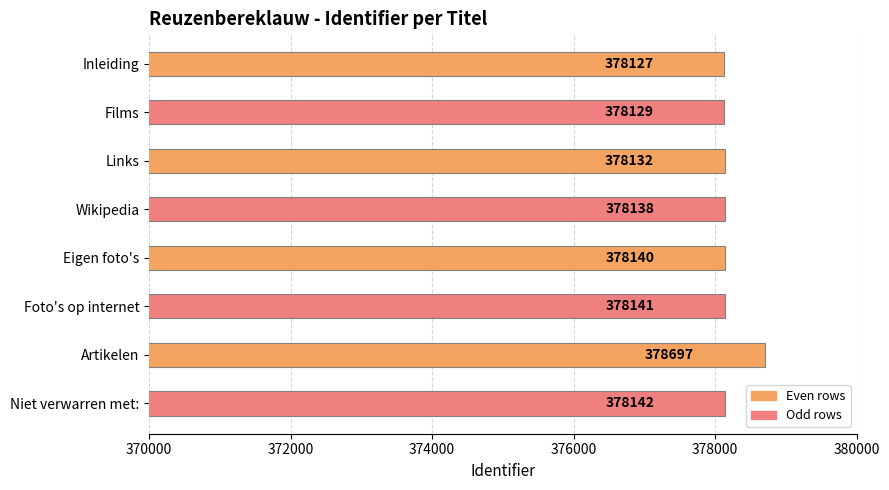

What is the change in value from Artikelen to Niet verwarren met:?

-555